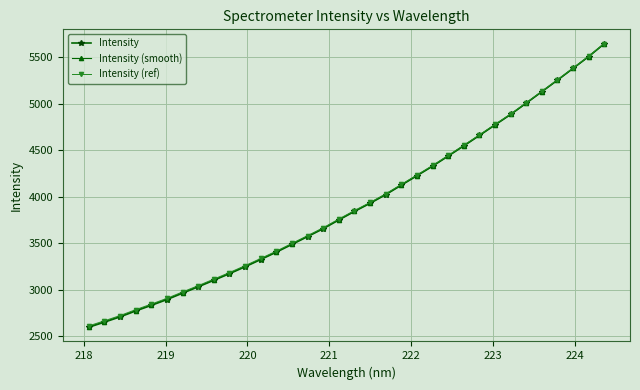

How many categories are shown in the chart?

34